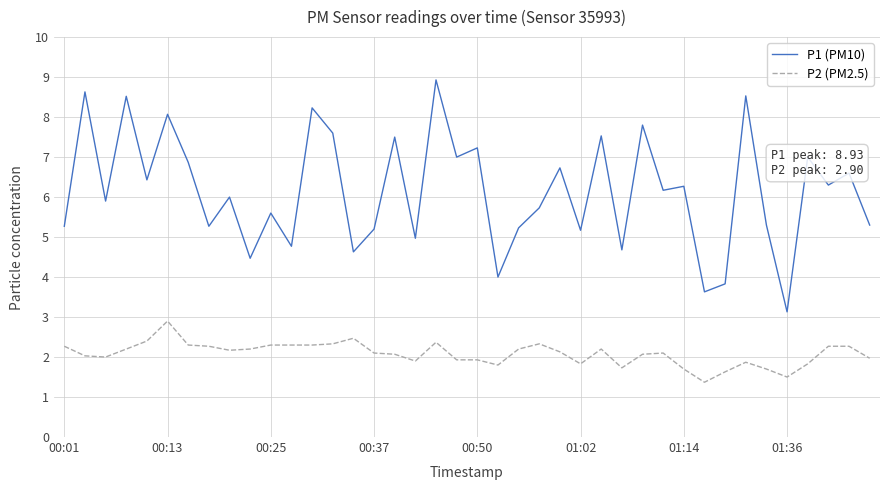

Which series has the largest total across all categories?

P1 (PM10)